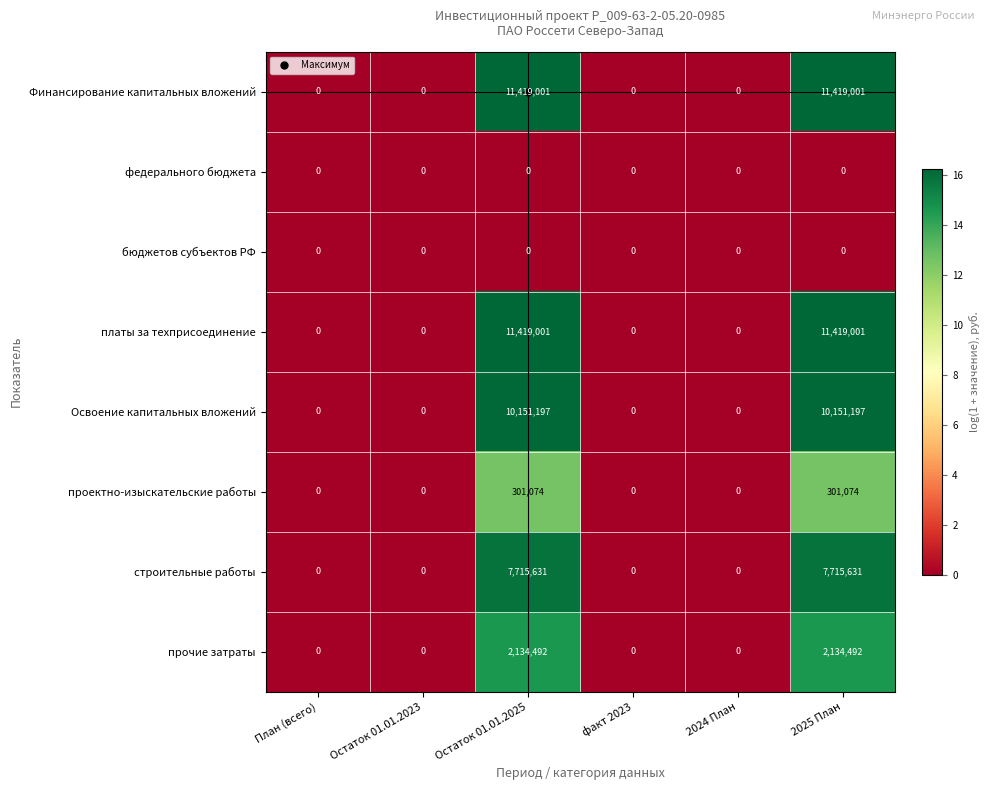

What is the difference between the highest and lowest values at 2025 План?

11419001